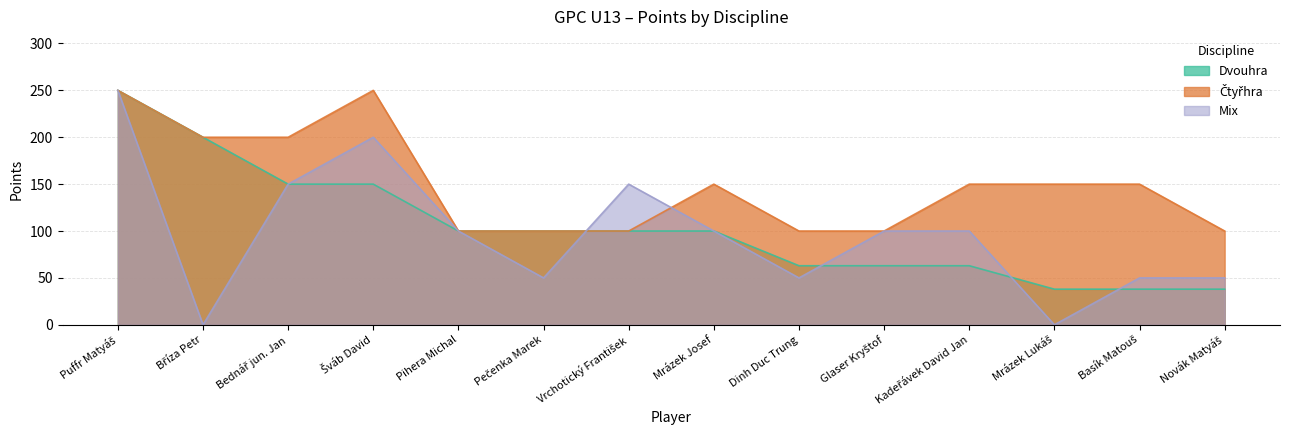

Reading right to left, extract all data points from this chart.

Dvouhra: Novák Matyáš=38	Basík Matouš=38	Mrázek Lukáš=38	Kadeřávek David Jan=63	Glaser Kryštof=63	Dinh Duc Trung=63	Mrázek Josef=100	Vrchotický František=100	Pečenka Marek=100	Pihera Michal=100	Šváb David=150	Bednář jun. Jan=150	Bříza Petr=200	Puffr Matyáš=250
Čtyřhra: Novák Matyáš=100	Basík Matouš=150	Mrázek Lukáš=150	Kadeřávek David Jan=150	Glaser Kryštof=100	Dinh Duc Trung=100	Mrázek Josef=150	Vrchotický František=100	Pečenka Marek=100	Pihera Michal=100	Šváb David=250	Bednář jun. Jan=200	Bříza Petr=200	Puffr Matyáš=250
Mix: Novák Matyáš=50	Basík Matouš=50	Mrázek Lukáš=0	Kadeřávek David Jan=100	Glaser Kryštof=100	Dinh Duc Trung=50	Mrázek Josef=100	Vrchotický František=150	Pečenka Marek=50	Pihera Michal=100	Šváb David=200	Bednář jun. Jan=150	Bříza Petr=0	Puffr Matyáš=250